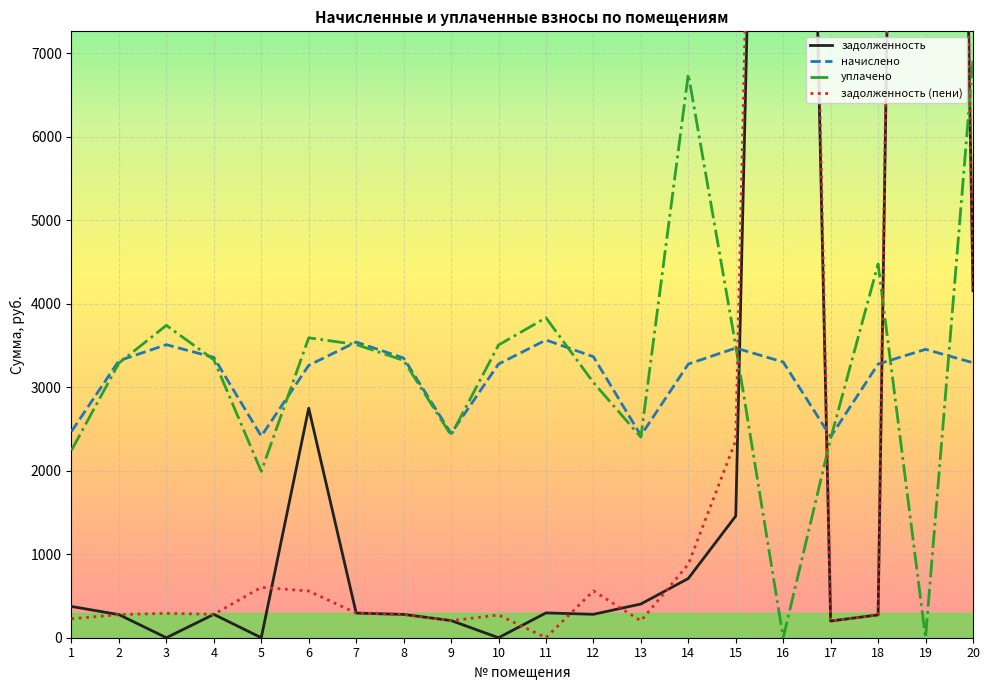

Is the value of начислено at 4 greater than the value of уплачено at 18?

No